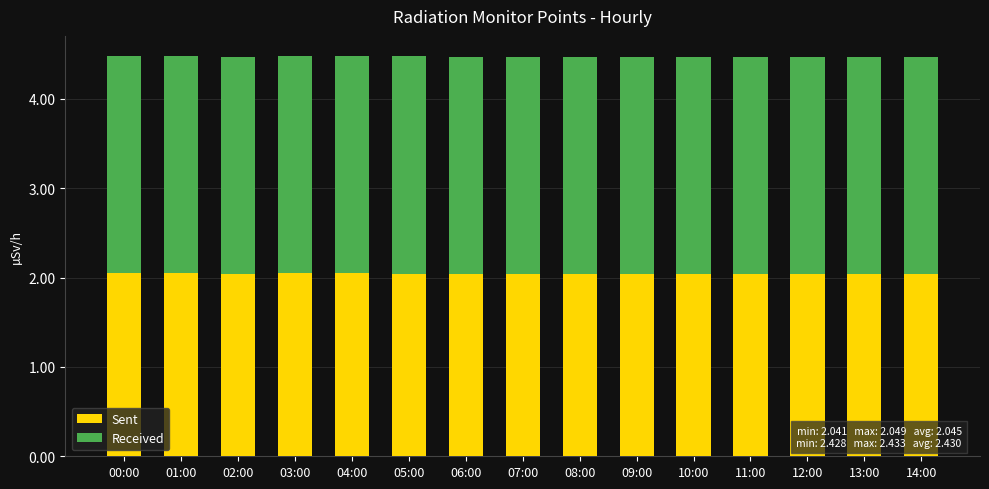

What is the sum of all Sent values?

30.7